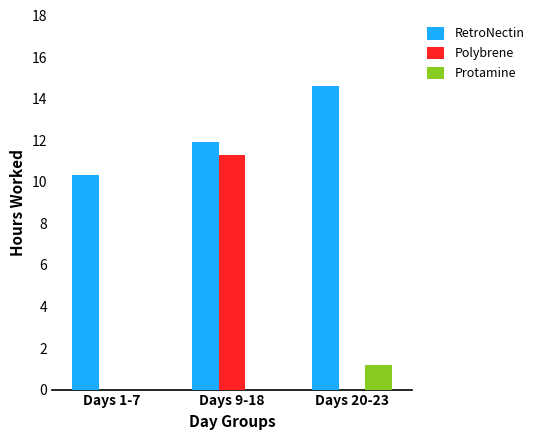

What are all the series names shown in the legend?

RetroNectin, Polybrene, Protamine